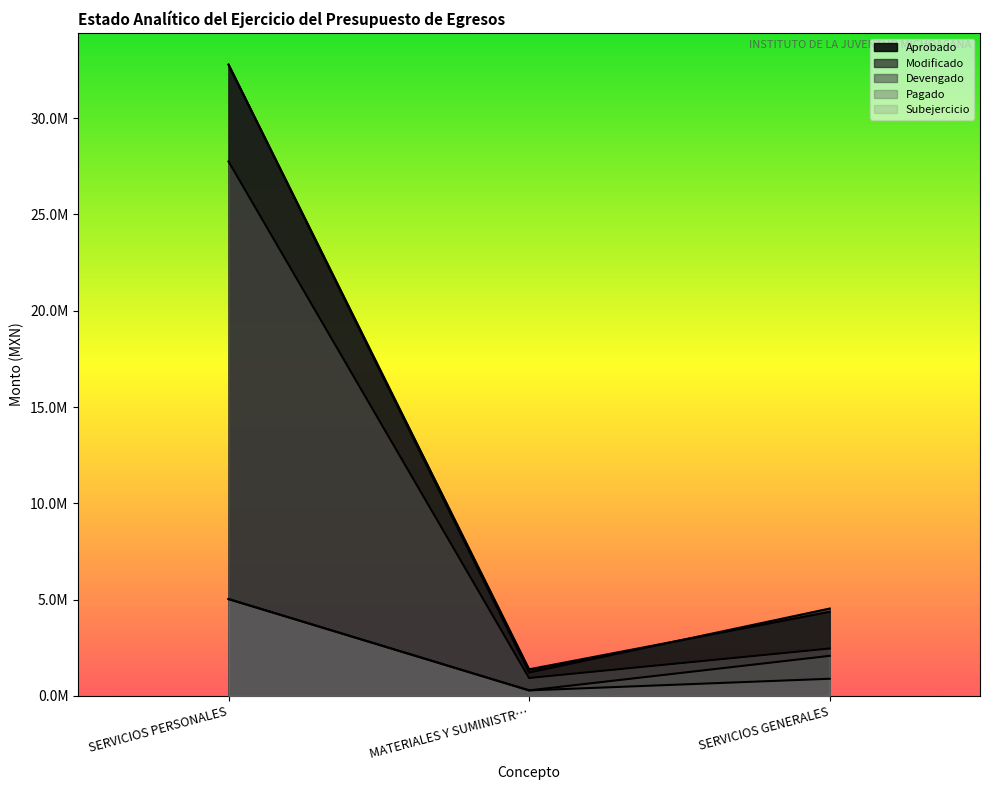

Does the chart display data point markers on the line(s)?

No